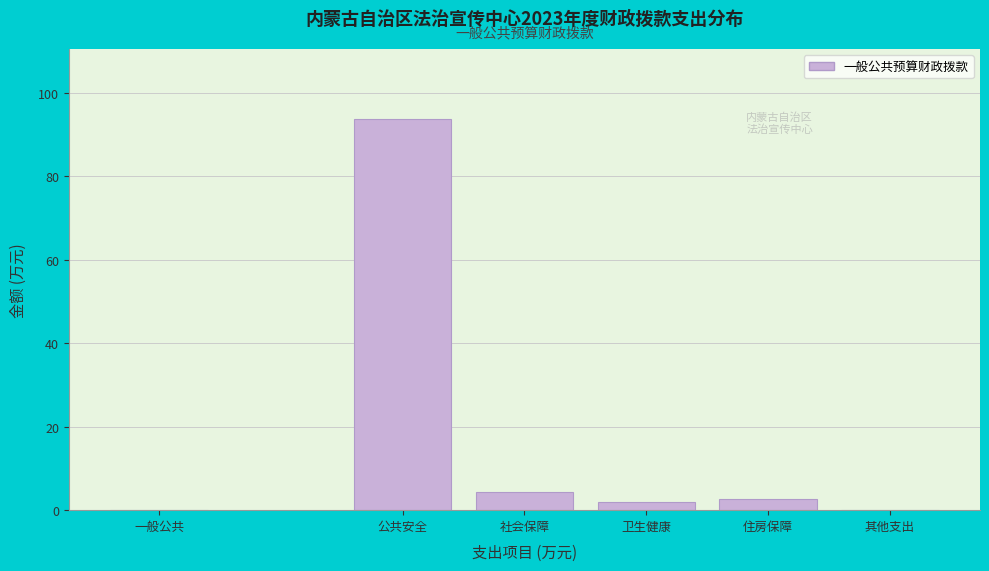

True or false: the data shows -29.1 at 其他支出.

False